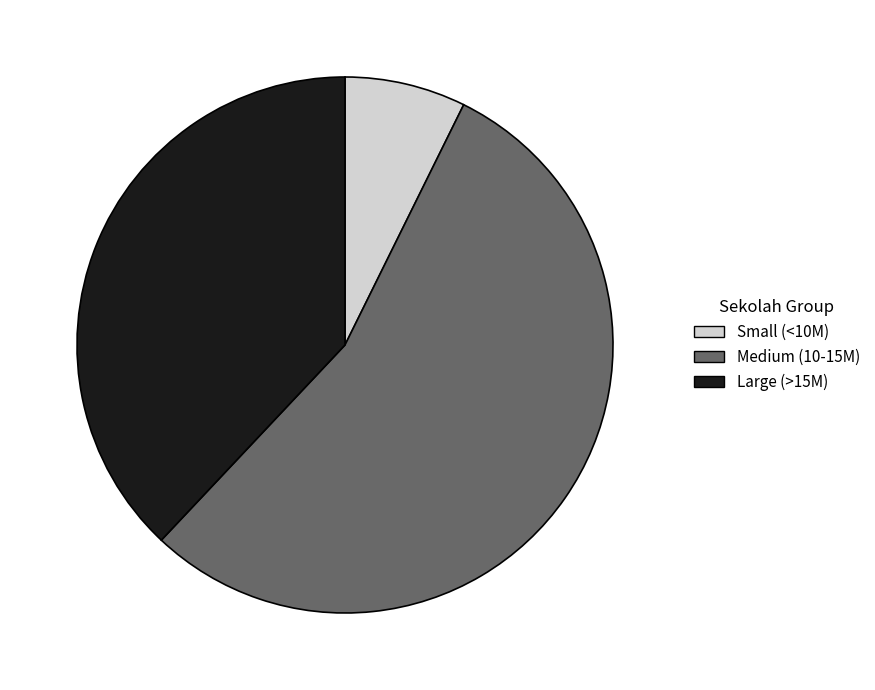

Rank the categories by value from highest to lowest.

Medium (10-15M), Large (>15M), Small (<10M)